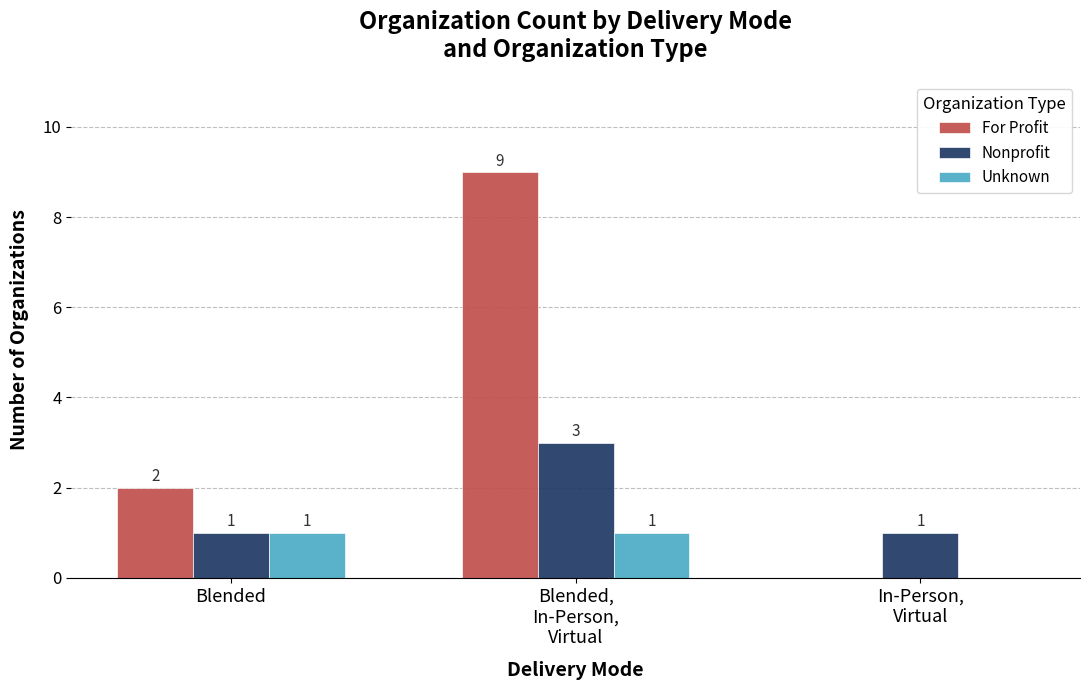

Which series has the widest spread of values?

For Profit